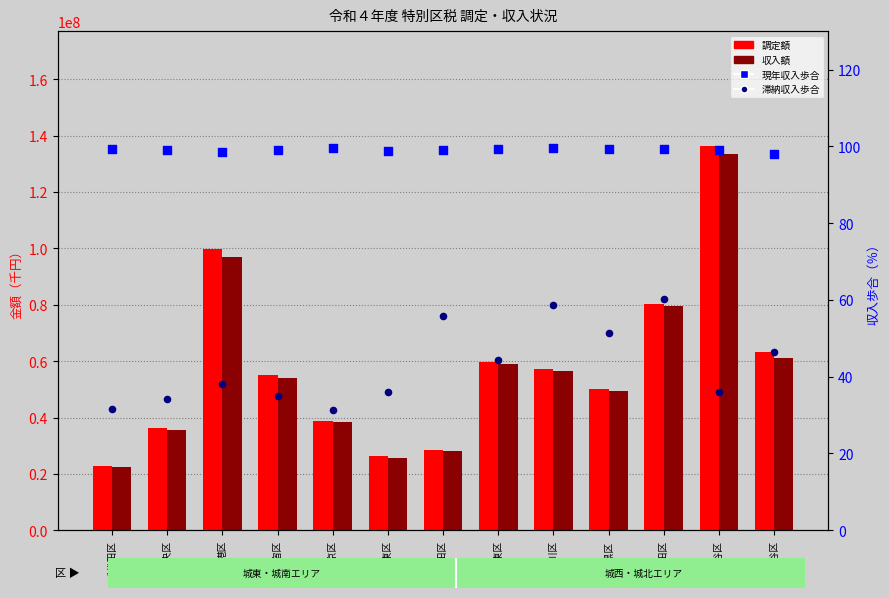

Which series has the largest total across all categories?

調定額